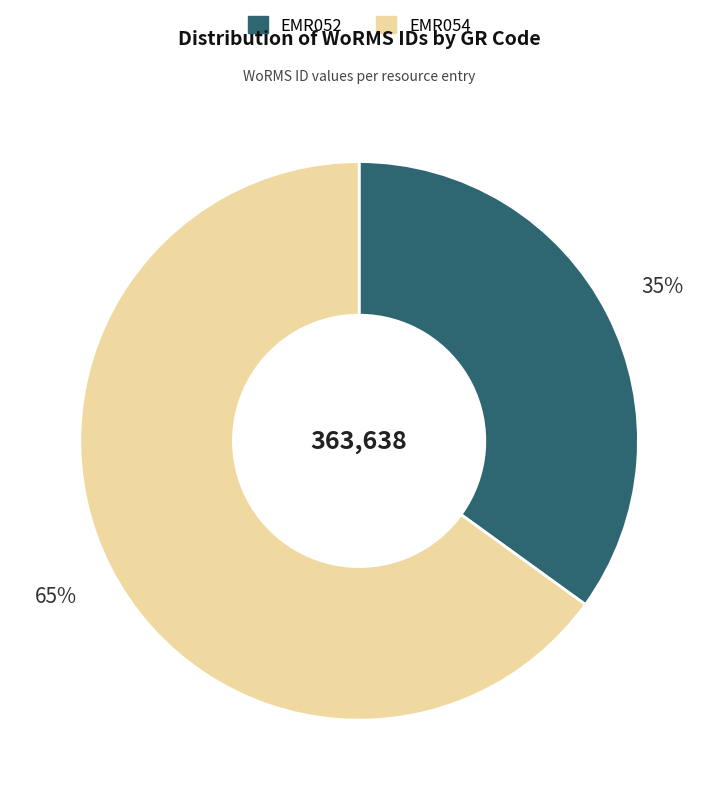

Which slice is the largest?

EMR054